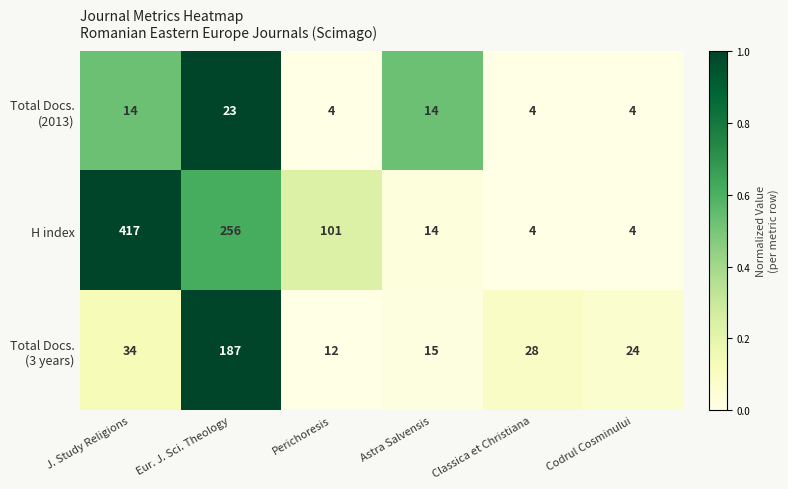

What is the total value across all series at Astra Salvensis?

43